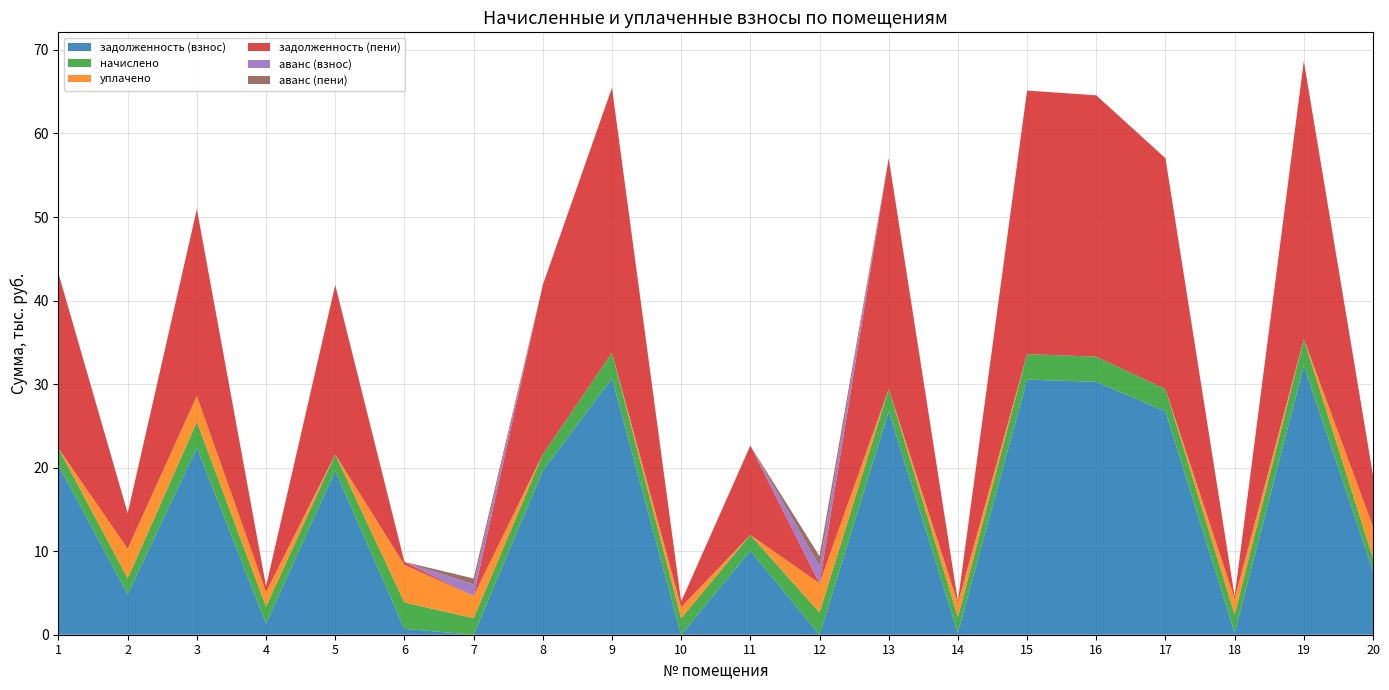

Reading left to right, transcribe all the data shown in this chart.

задолженность (взнос): 20270.6	4847.2	22373.8	1342.7	19628.8	703.3	0.0	19628.8	30699.9	0.1	10058.2	0.0	26742.0	202.2	30539.3	30271.9	26742.0	230.4	32197.4	7660.7
начислено: 2019.3	1907.5	3100.9	2014.0	1955.3	3164.8	1982.0	1955.3	3058.3	1982.0	1886.1	2664.0	2664.0	1907.5	3042.3	3015.6	2664.0	2173.9	3207.4	1486.5
уплачено: 0.0	3540.0	3114.0	1772.1	0.0	4499.8	2664.0	0.0	0.0	1322.0	0.0	3482.0	0.0	1666.0	0.0	0.0	0.0	1898.7	0.0	3767.5
задолженность (пени): 20943.7	4243.0	22369.4	671.3	20280.5	351.6	0.0	20280.5	31719.3	660.8	10687.0	0.0	27630.0	241.5	31553.4	31277.1	27630.0	275.2	33266.6	6165.2
аванс (взнос): 0.0	0.0	0.0	0.0	0.0	0.0	1374.1	0.0	0.0	0.0	0.0	2072.0	0.0	0.0	0.0	0.0	0.0	0.0	0.0	0.0
аванс (пени): 0.0	0.0	0.0	0.0	0.0	0.0	713.5	0.0	0.0	0.0	0.0	1184.0	0.0	0.0	0.0	0.0	0.0	0.0	0.0	0.0